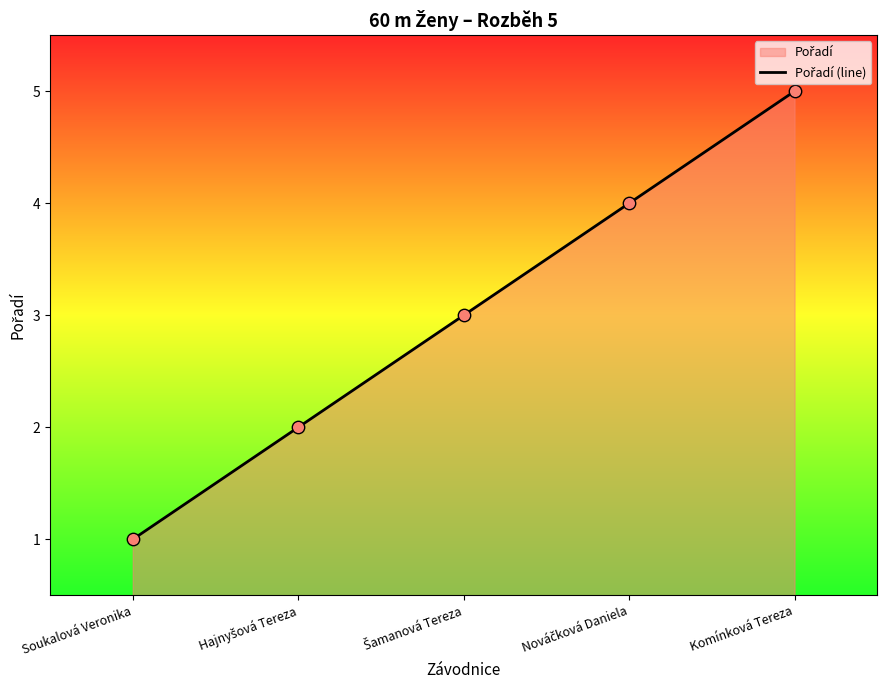

What is the change in value from Soukalová Veronika to Hajnyšová Tereza?

+1